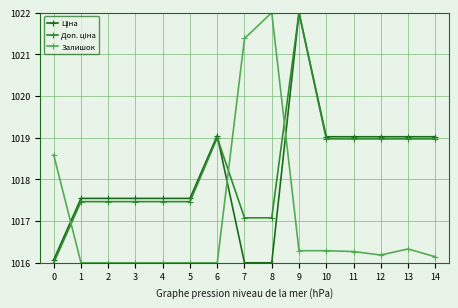

True or false: Залишок has a value of 1016.0 at 6.

True